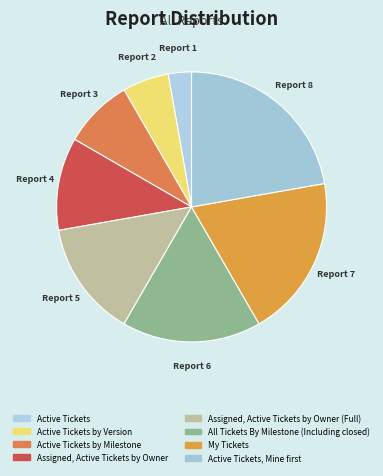

How many slices are in this pie chart?

8